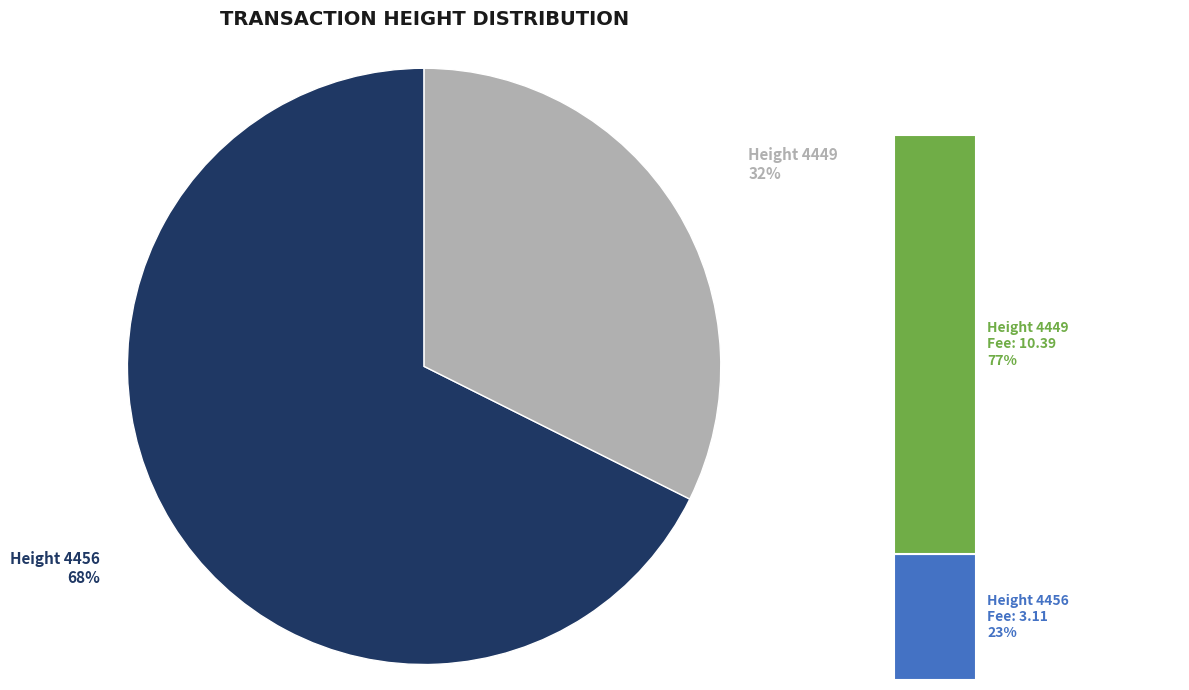

Is it true that 4449 is 32% of the pie?

True